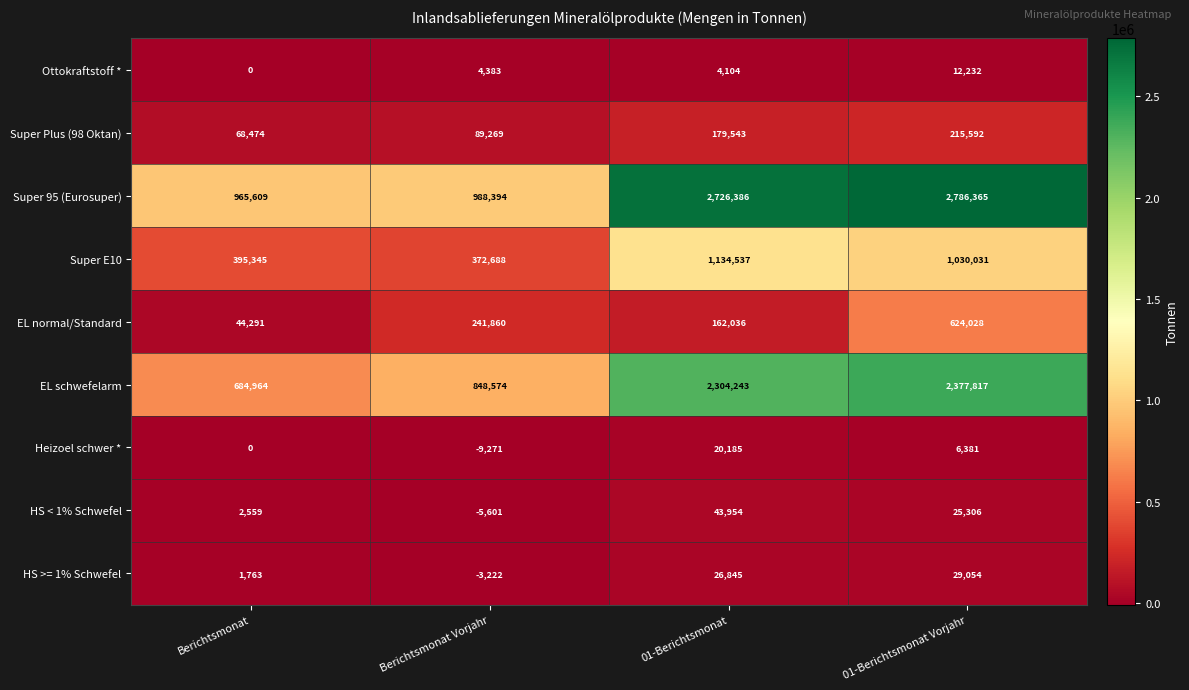

The Heizoel schwer * series shows 10243 at 01-Berichtsmonat. True or false?

False